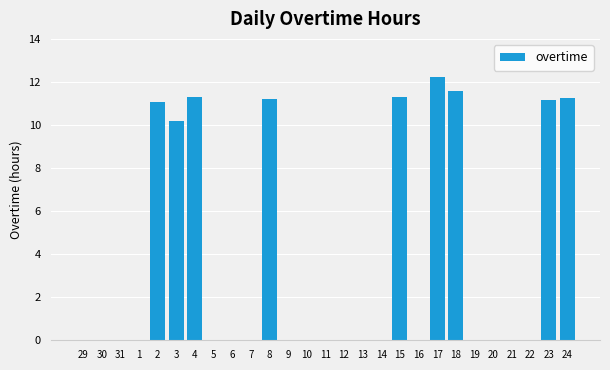

Which has a higher value, 9 or 4?

4